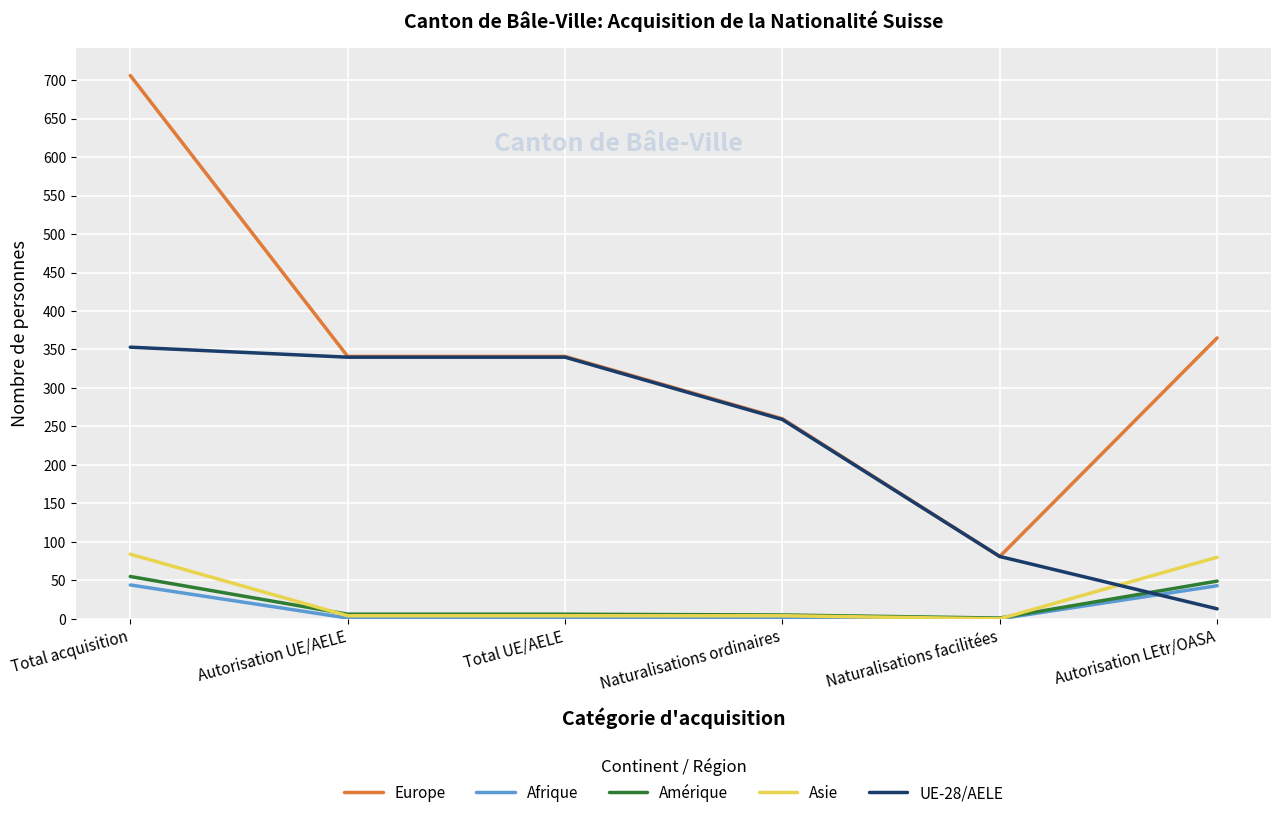

Which category has the highest value in the Europe series?

Total acquisition